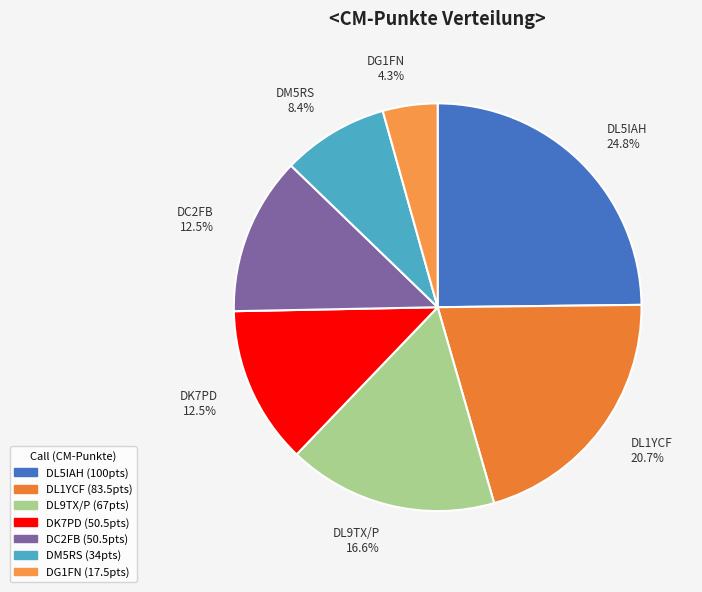

Is there any slice that represents more than half of the pie?

No